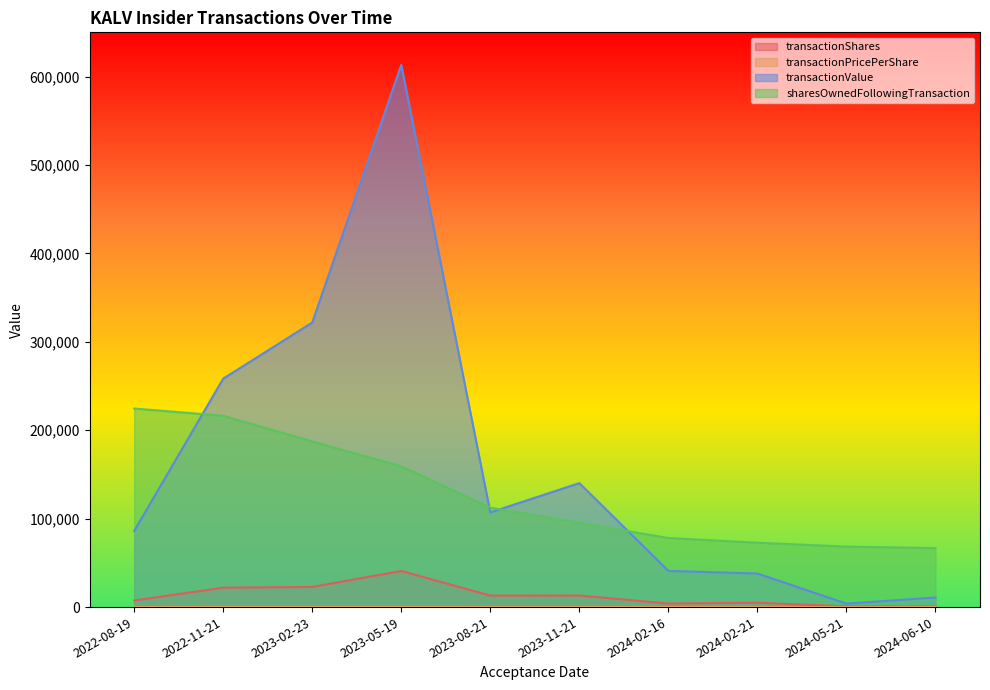

What is the average value of the sharesOwnedFollowingTransaction series?

128104.2